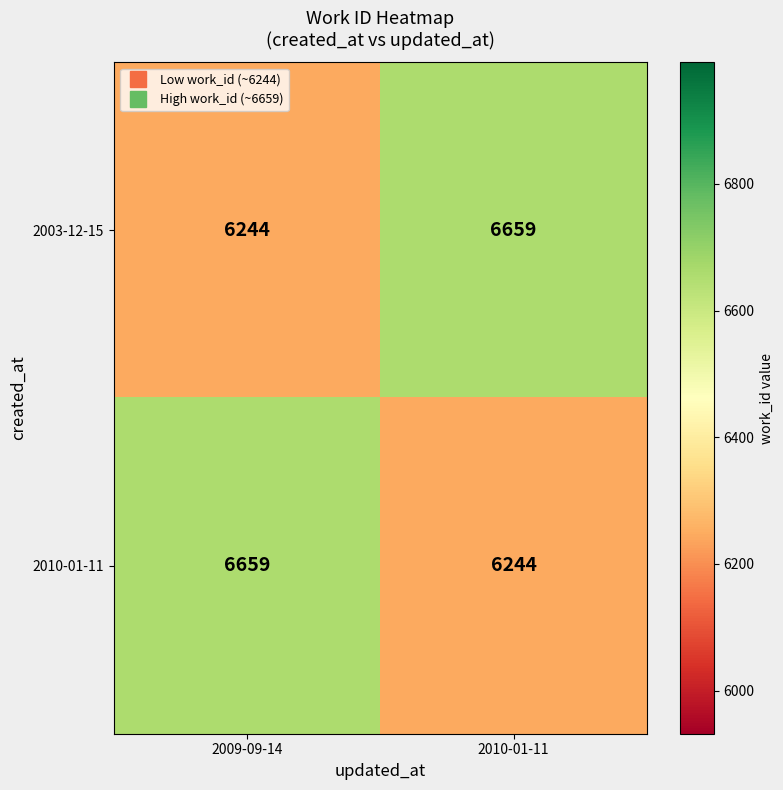

Where is 2003-12-15 nearest to the value 6451?

2009-09-14